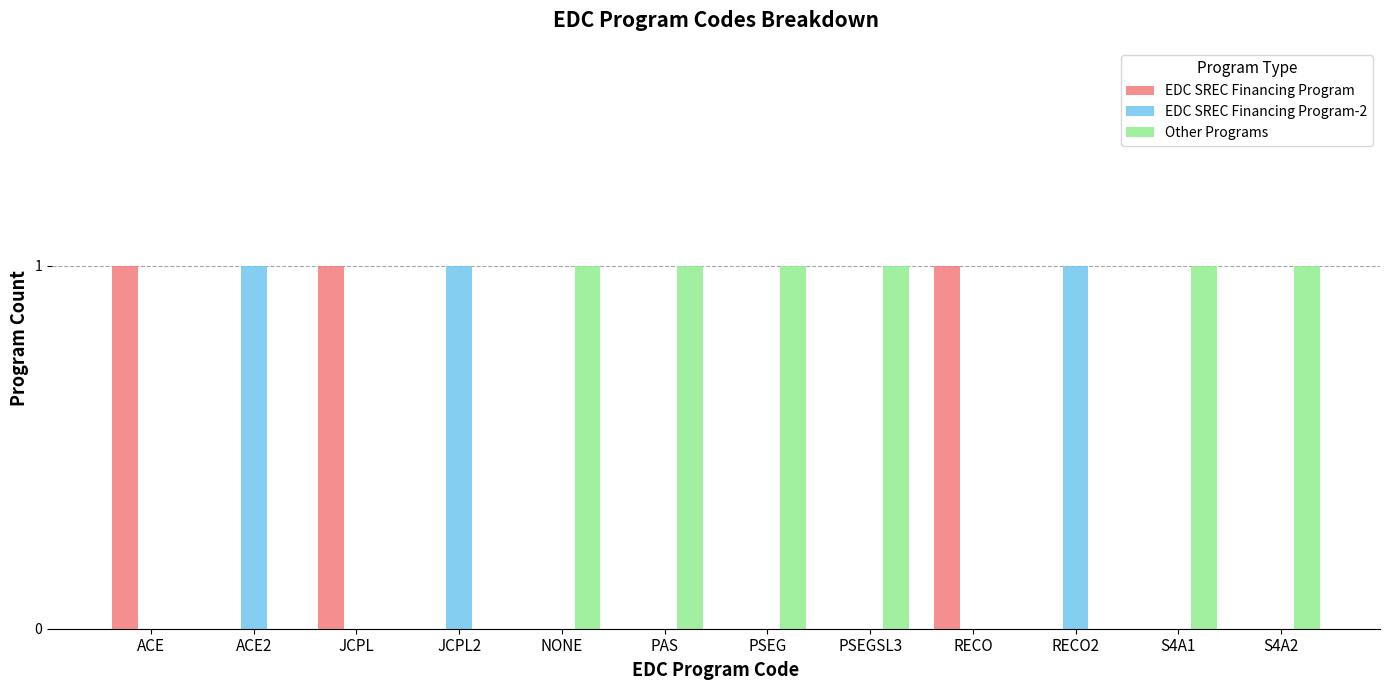

The value of EDC SREC Financing Program at RECO2 is 0. True or false?

True